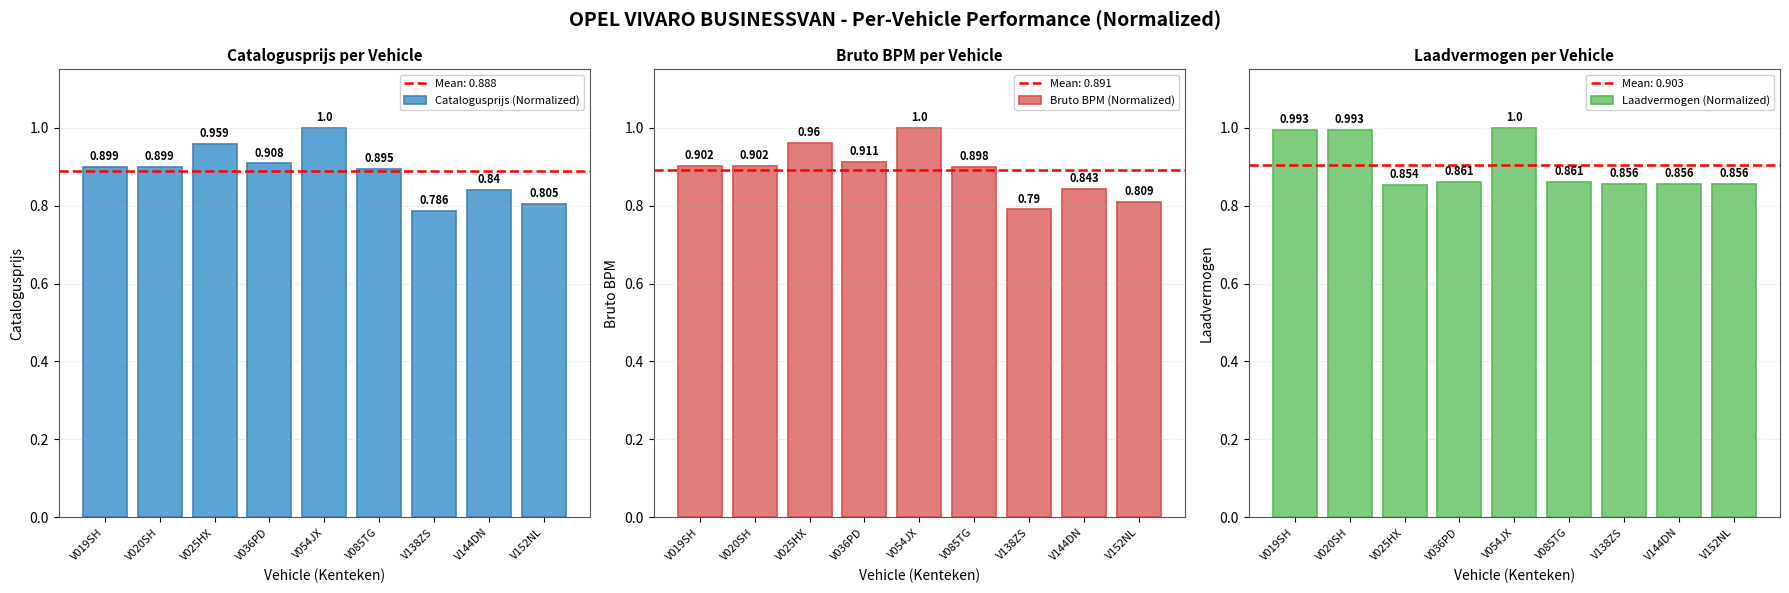

Rank the categories by Laadvermogen (Normalized) value from lowest to highest.

V025HX, V138ZS, V144DN, V152NL, V036PD, V085TG, V019SH, V020SH, V054JX